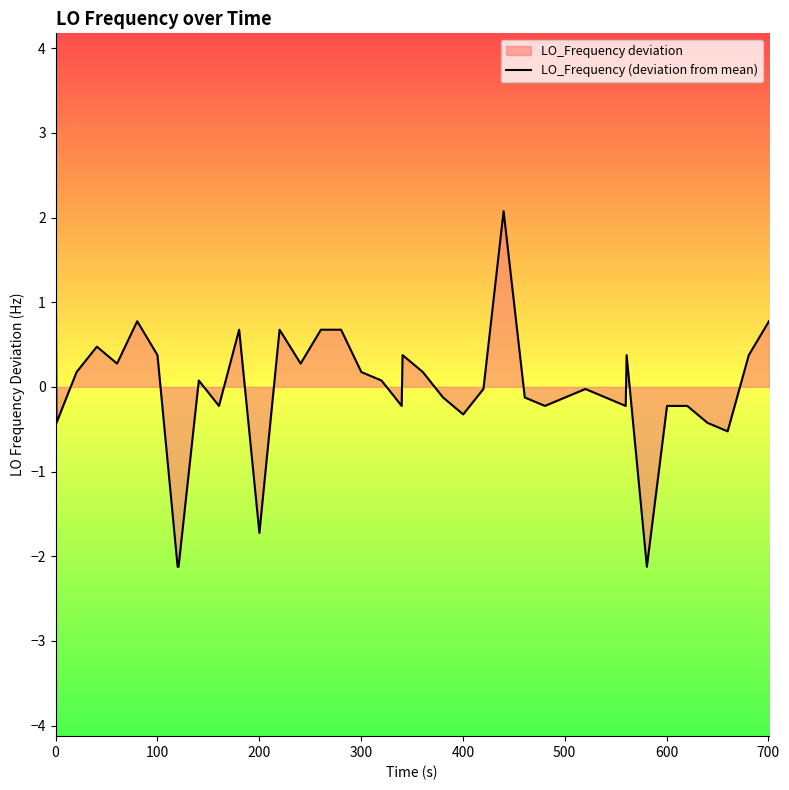

What is the smallest value displayed?

-2.1